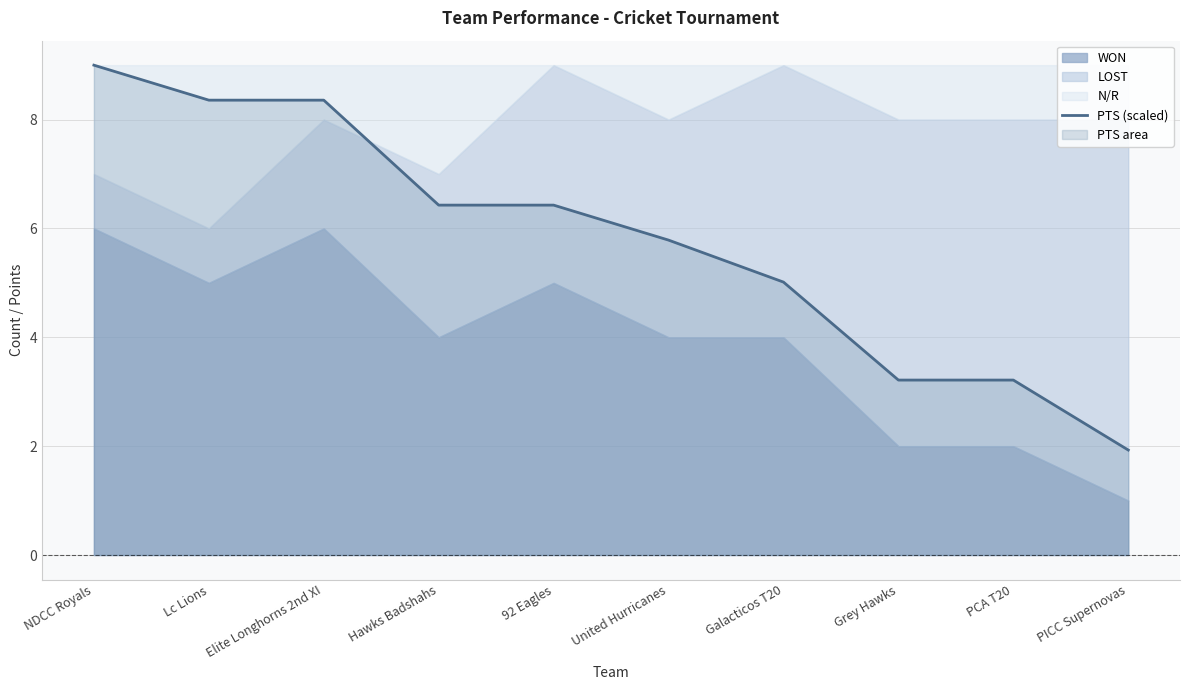

At which category does the chart reach its peak across all series?

NDCC Royals